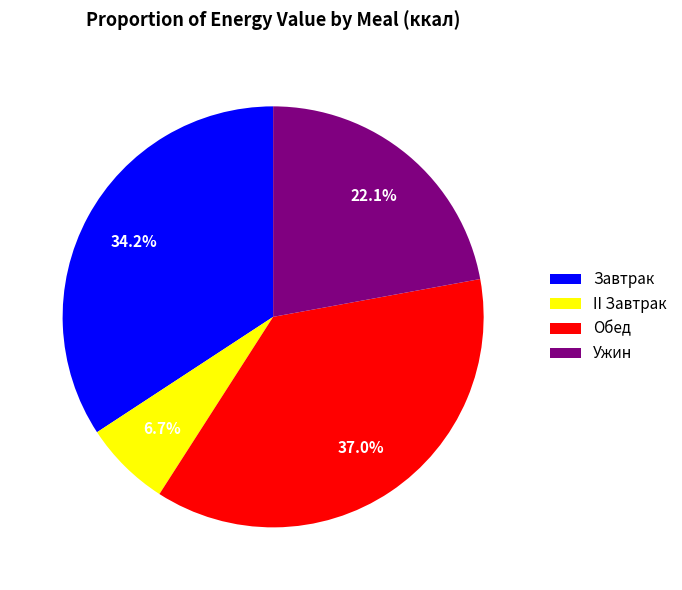

Do Ужин and Завтрак together represent more than half of the pie?

Yes